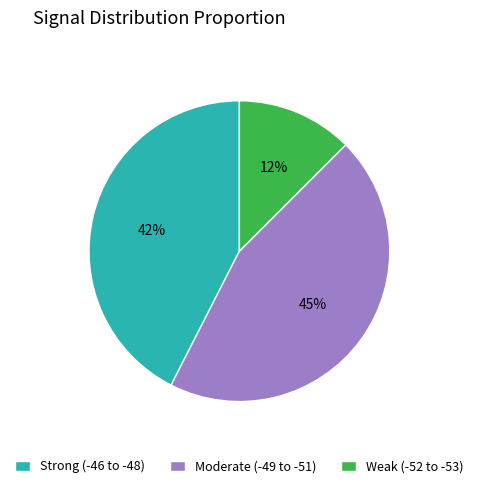

Is there a majority slice in this chart?

No